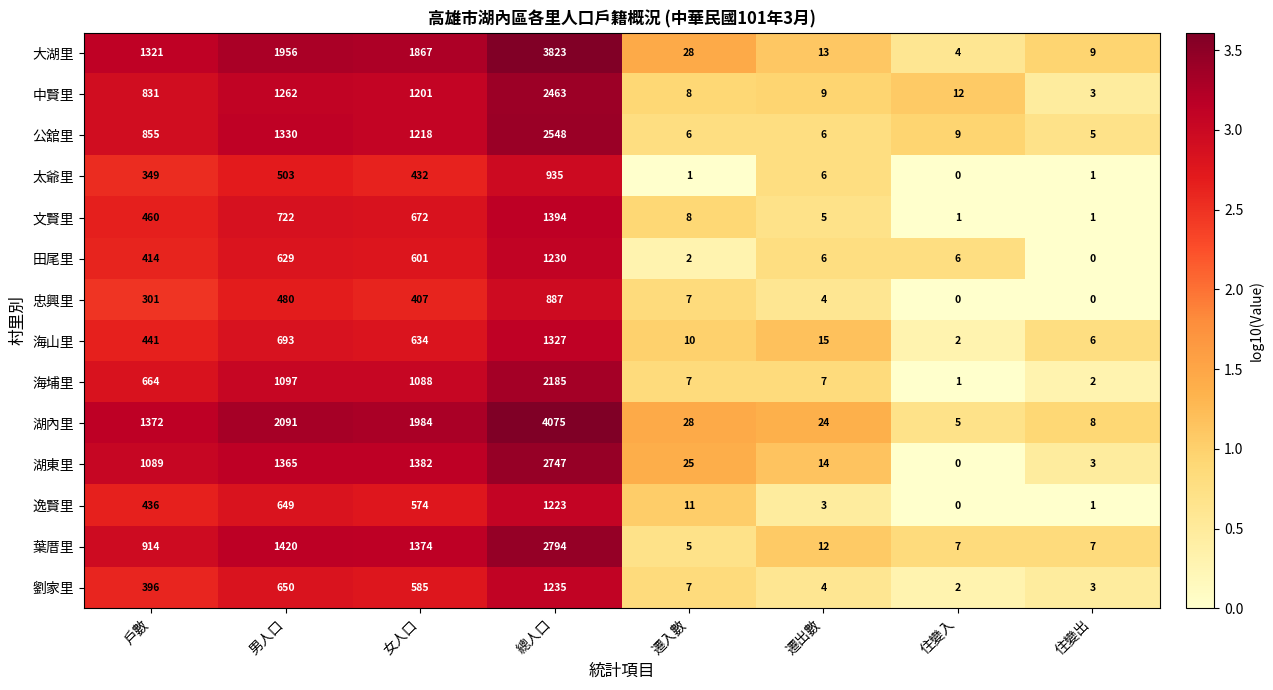

What is the sum of the 大湖里 values at 遷入數 and 遷出數?

41